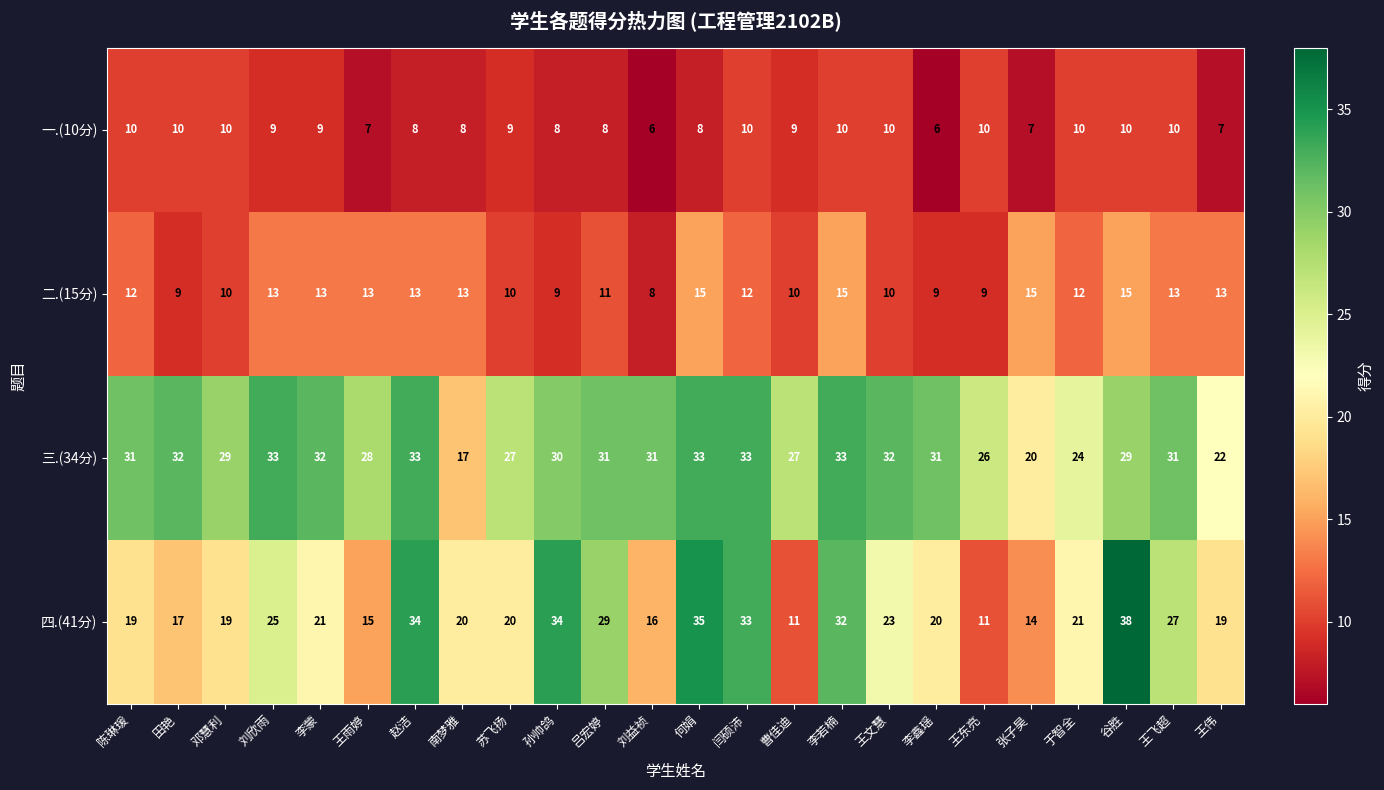

Where does the 四.(41分) series first go above 21?

刘欣雨